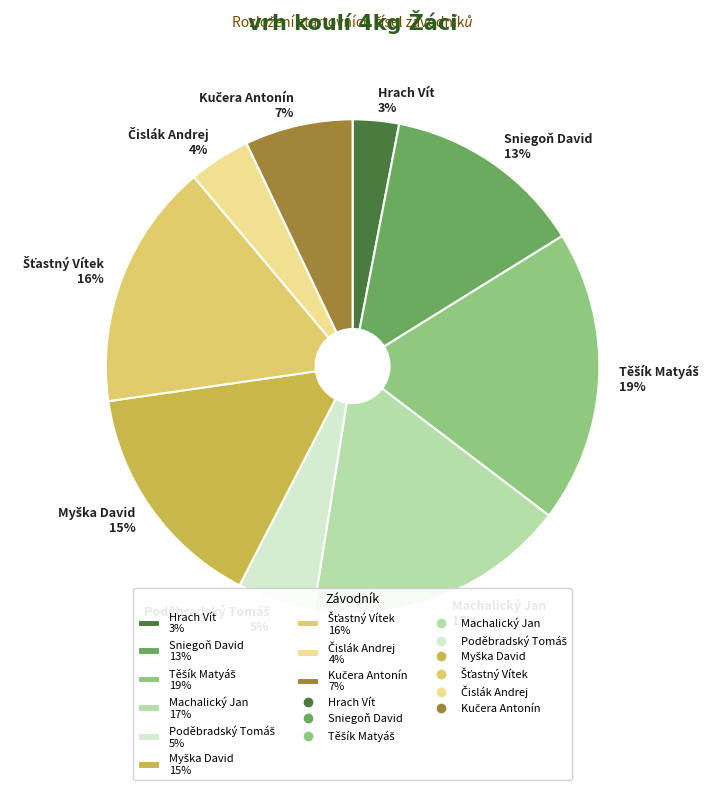

Count the number of slices in the pie.

9